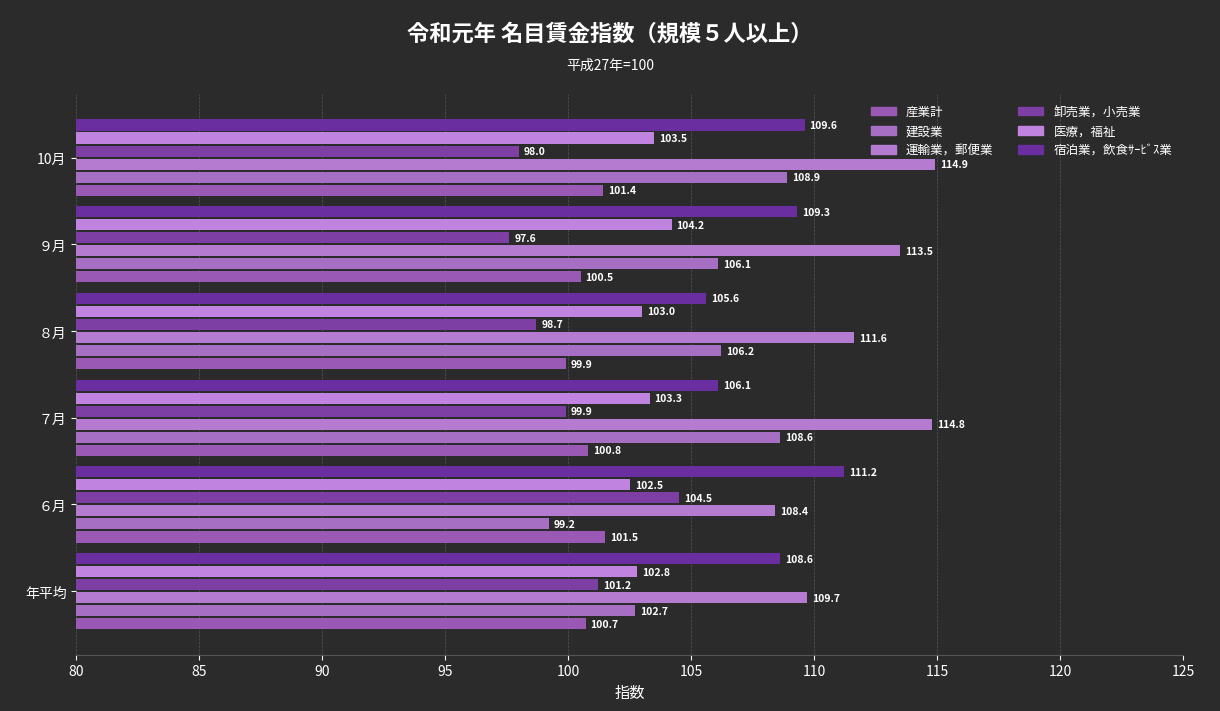

Reading right to left, extract all data points from this chart.

産業計: 101.4	100.5	99.9	100.8	101.5	100.7
建設業: 108.9	106.1	106.2	108.6	99.2	102.7
運輸業，郵便業: 114.9	113.5	111.6	114.8	108.4	109.7
卸売業，小売業: 98.0	97.6	98.7	99.9	104.5	101.2
医療，福祉: 103.5	104.2	103.0	103.3	102.5	102.8
宿泊業，飲食ｻｰﾋﾞｽ業: 109.6	109.3	105.6	106.1	111.2	108.6